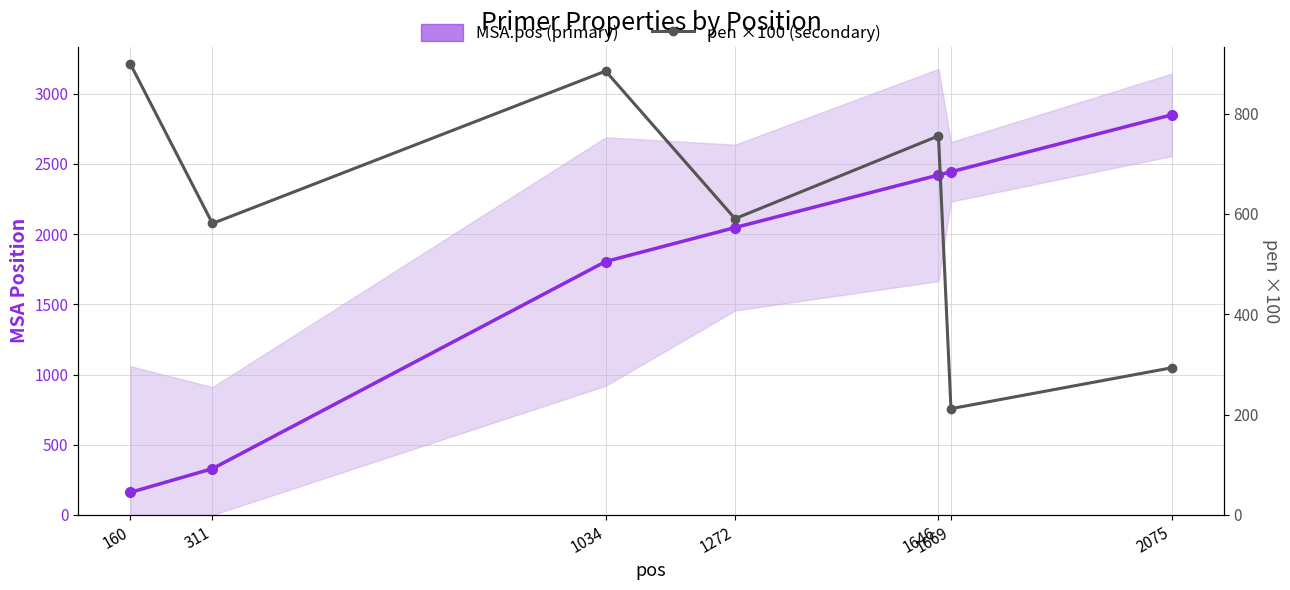

Where is the first local minimum for pen ×100?

311